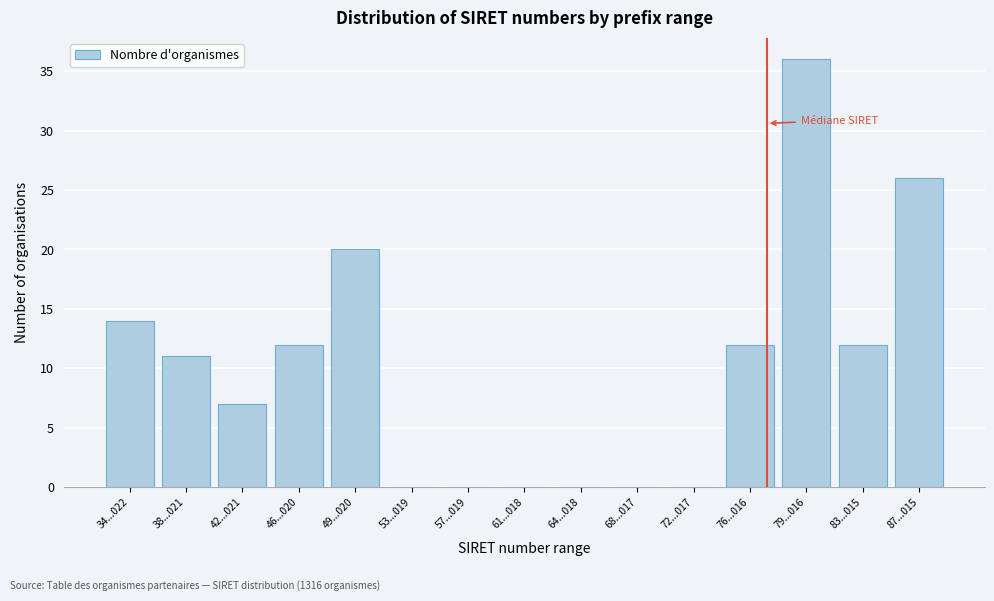

Reading left to right, extract all data points from this chart.

34...022=14	38...021=11	42...021=7	46...020=12	49...020=20	53...019=0	57...019=0	61...018=0	64...018=0	68...017=0	72...017=0	76...016=12	79...016=36	83...015=12	87...015=26